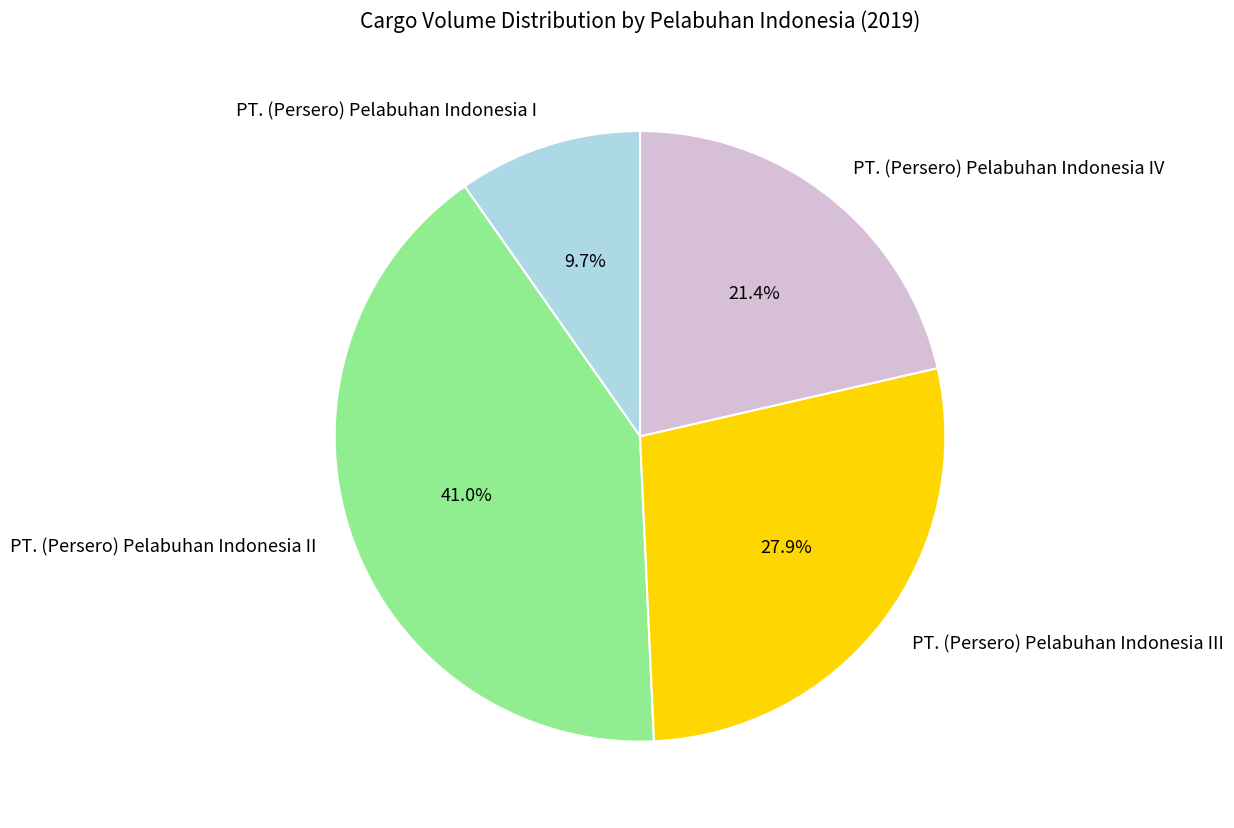

True or false: PT. (Persero) Pelabuhan Indonesia II accounts for 26% of the total.

False